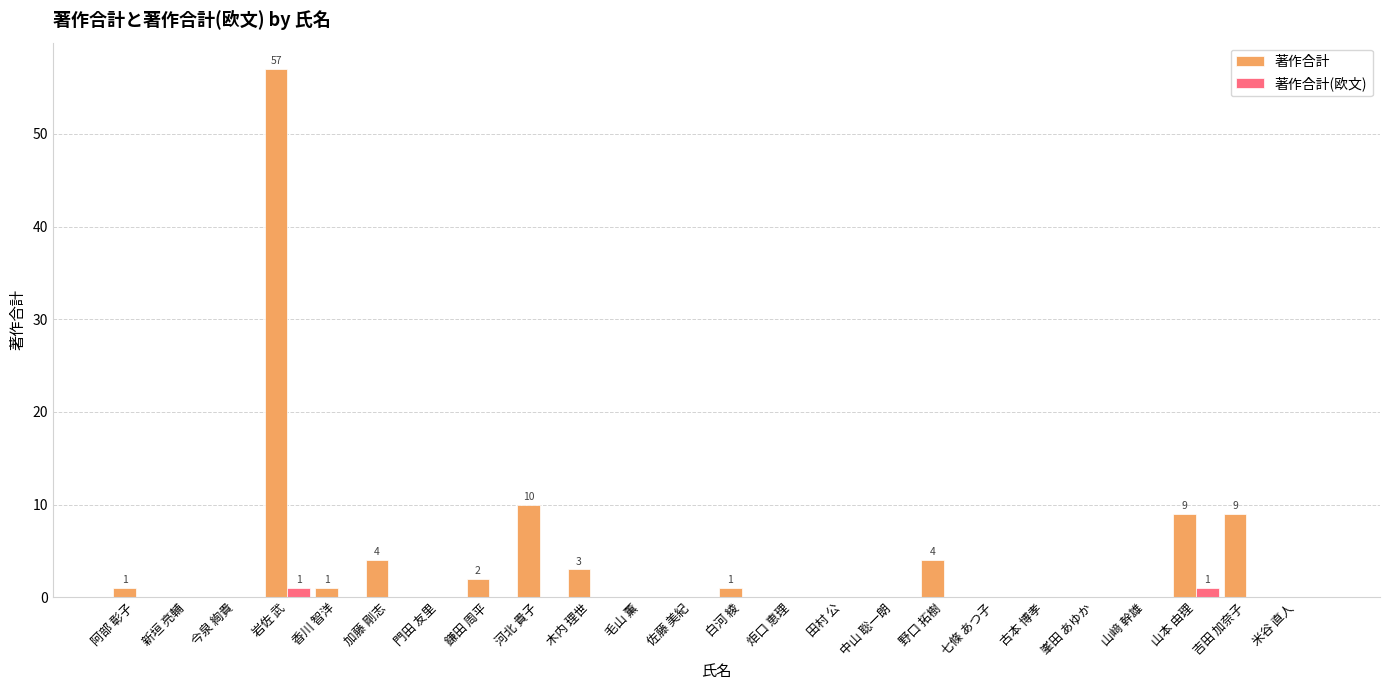

Reading left to right, what are all the values shown in this chart?

著作合計: 阿部 彰子=1	新垣 亮輔=0	今泉 絢貴=0	岩佐 武=57	香川 智洋=1	加藤 剛志=4	門田 友里=0	鎌田 周平=2	河北 貴子=10	木内 理世=3	毛山 薫=0	佐藤 美紀=0	白河 綾=1	炬口 恵理=0	田村 公=0	中山 聡一朗=0	野口 拓樹=4	七條 あつ子=0	古本 博孝=0	峯田 あゆか=0	山﨑 幹雄=0	山本 由理=9	吉田 加奈子=9	米谷 直人=0
著作合計(欧文): 阿部 彰子=0	新垣 亮輔=0	今泉 絢貴=0	岩佐 武=1	香川 智洋=0	加藤 剛志=0	門田 友里=0	鎌田 周平=0	河北 貴子=0	木内 理世=0	毛山 薫=0	佐藤 美紀=0	白河 綾=0	炬口 恵理=0	田村 公=0	中山 聡一朗=0	野口 拓樹=0	七條 あつ子=0	古本 博孝=0	峯田 あゆか=0	山﨑 幹雄=0	山本 由理=1	吉田 加奈子=0	米谷 直人=0